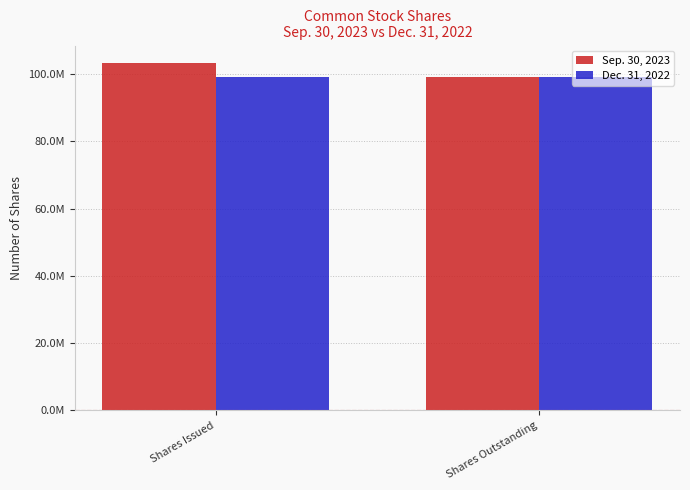

List the series in order of their peak value, lowest first.

Dec. 31, 2022, Sep. 30, 2023